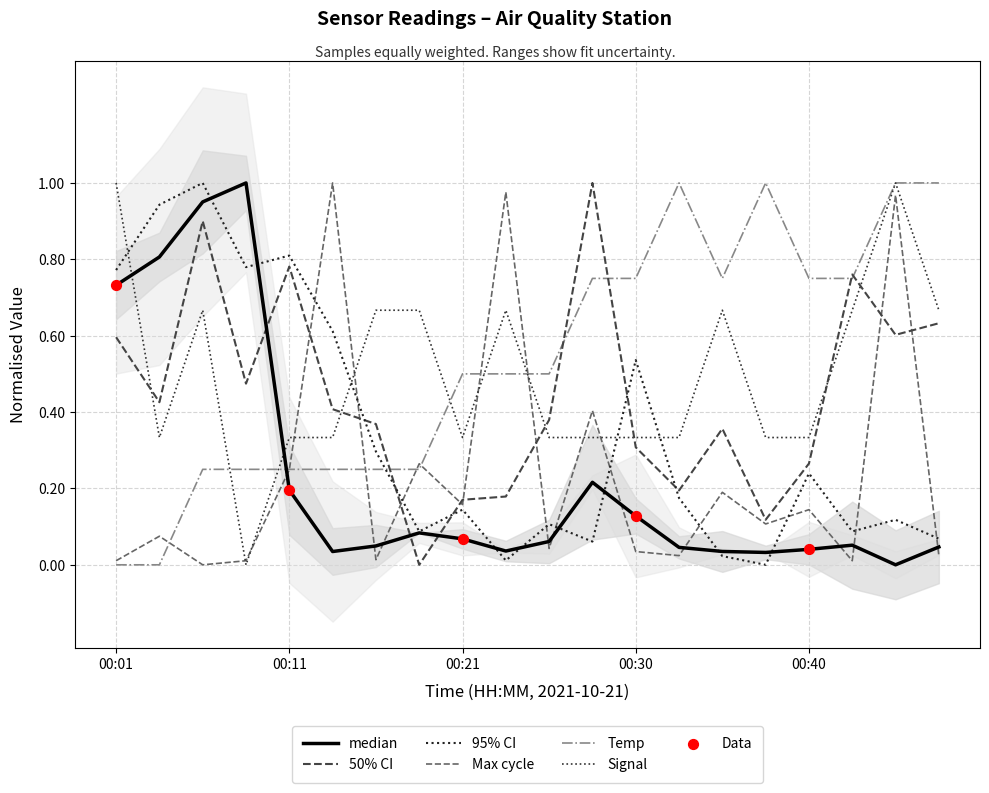

What is the total value across all series at 2021/10/21 00:42:52?

2.3